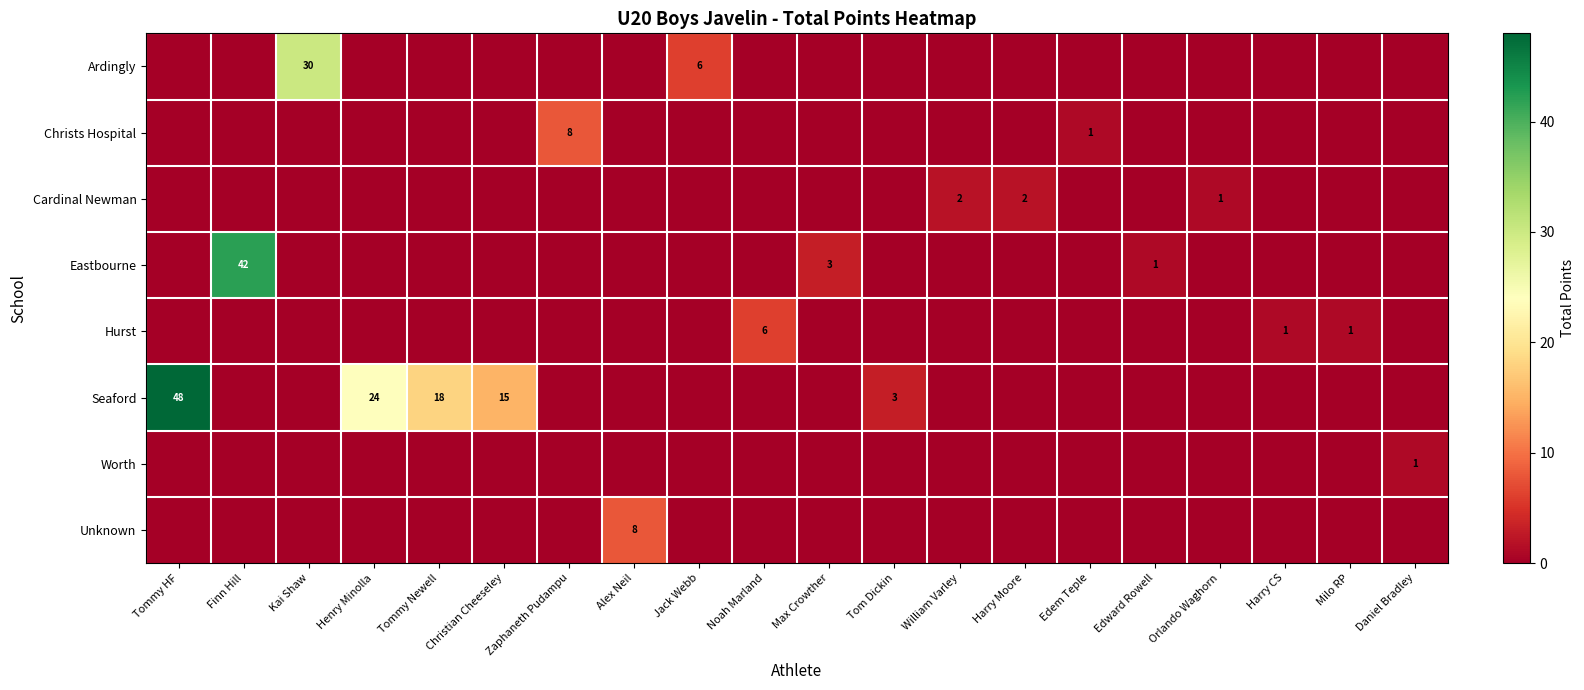

The Seaford series shows 48 at Tommy HF. True or false?

True